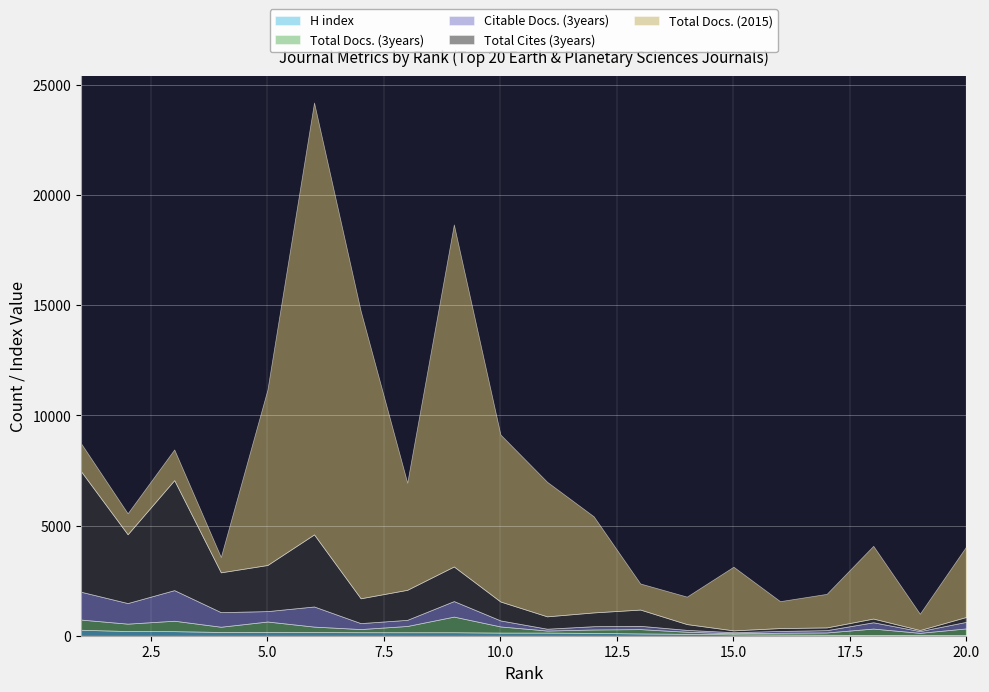

What are all the series names shown in the legend?

H index, Total Docs. (3years), Citable Docs. (3years), Total Cites (3years), Total Docs. (2015)